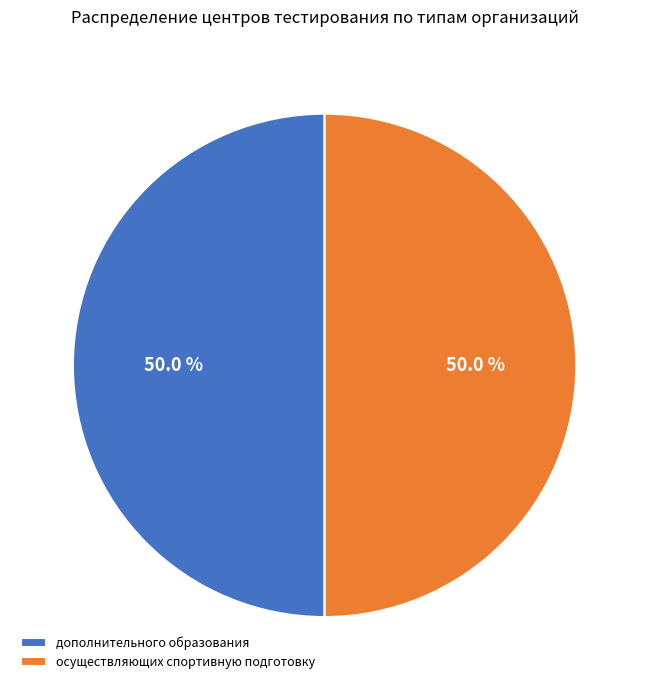

What portion of the pie excludes дополнительного образования?

50.0%